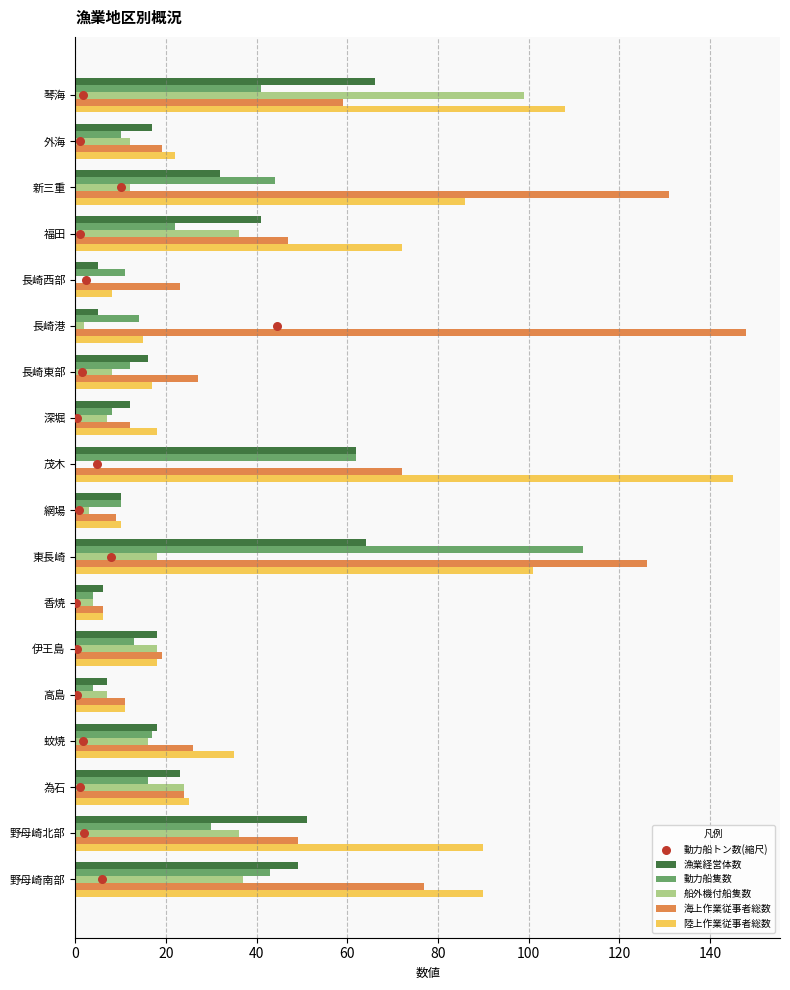

Is the value of 船外機付船隻数 at 福田 greater than the value of 陸上作業従事者総数 at 高島?

Yes